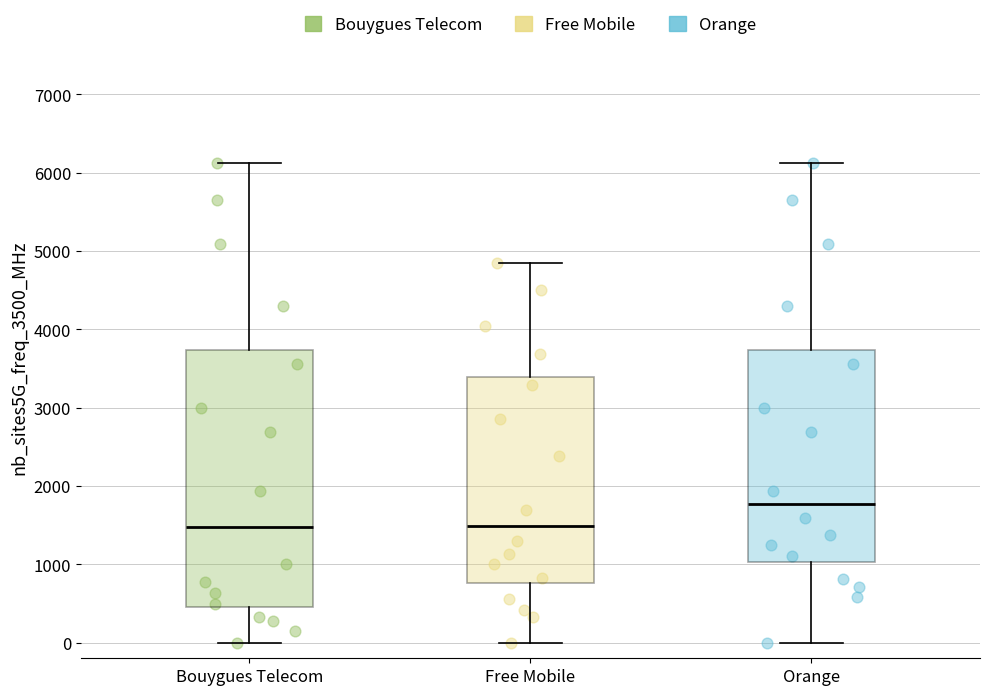

Which box is the tallest, from its lower edge to its upper edge?

Bouygues Telecom